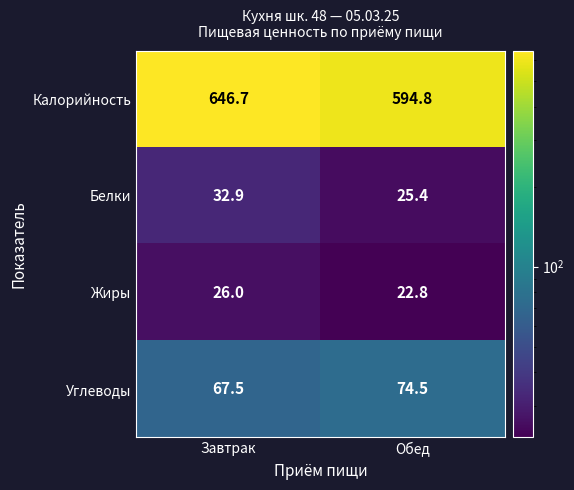

Reading left to right, extract all data points from this chart.

Калорийность: 646.7	594.8
Белки: 32.9	25.4
Жиры: 26.0	22.8
Углеводы: 67.5	74.5